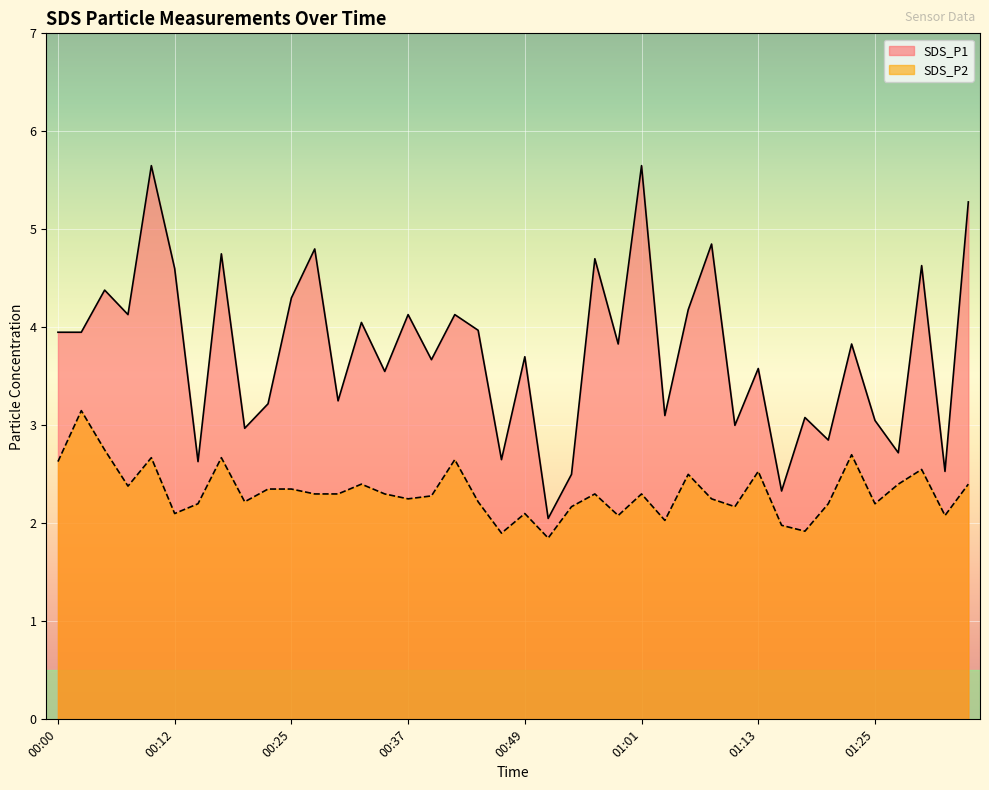

Reading right to left, transcribe all the data shown in this chart.

SDS_P1: 01:35=5.3	01:33=2.5	01:30=4.6	01:28=2.7	01:25=3.0	01:23=3.8	01:20=2.9	01:18=3.1	01:16=2.3	01:13=3.6	01:11=3.0	01:08=4.8	01:06=4.2	01:03=3.1	01:01=5.7	00:59=3.8	00:56=4.7	00:54=2.5	00:51=2.0	00:49=3.7	00:46=2.6	00:44=4.0	00:42=4.1	00:39=3.7	00:37=4.1	00:34=3.5	00:32=4.0	00:29=3.2	00:27=4.8	00:25=4.3	00:22=3.2	00:20=3.0	00:17=4.8	00:15=2.6	00:12=4.6	00:10=5.7	00:07=4.1	00:05=4.4	00:03=4.0	00:00=4.0
SDS_P2: 01:35=2.4	01:33=2.1	01:30=2.5	01:28=2.4	01:25=2.2	01:23=2.7	01:20=2.2	01:18=1.9	01:16=2.0	01:13=2.5	01:11=2.2	01:08=2.2	01:06=2.5	01:03=2.0	01:01=2.3	00:59=2.1	00:56=2.3	00:54=2.2	00:51=1.9	00:49=2.1	00:46=1.9	00:44=2.2	00:42=2.6	00:39=2.3	00:37=2.2	00:34=2.3	00:32=2.4	00:29=2.3	00:27=2.3	00:25=2.4	00:22=2.4	00:20=2.2	00:17=2.7	00:15=2.2	00:12=2.1	00:10=2.7	00:07=2.4	00:05=2.8	00:03=3.1	00:00=2.6